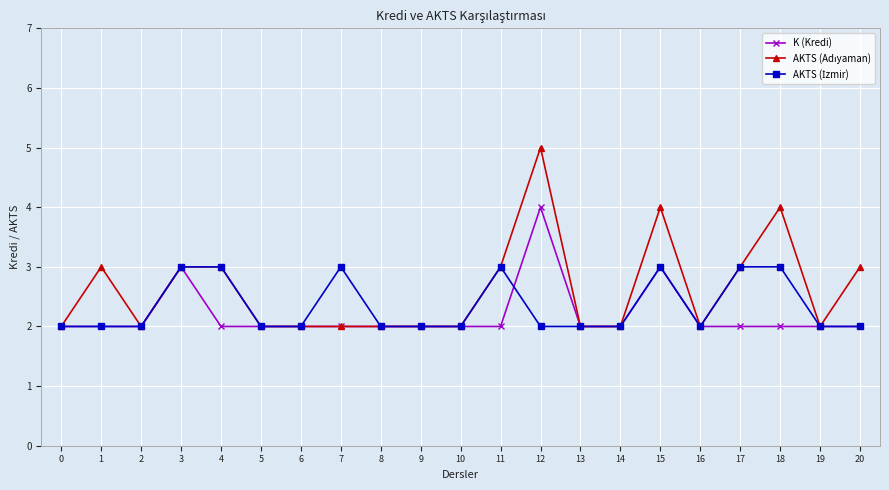

What is the value of the K (Kredi) point at the 11th from the left?

2